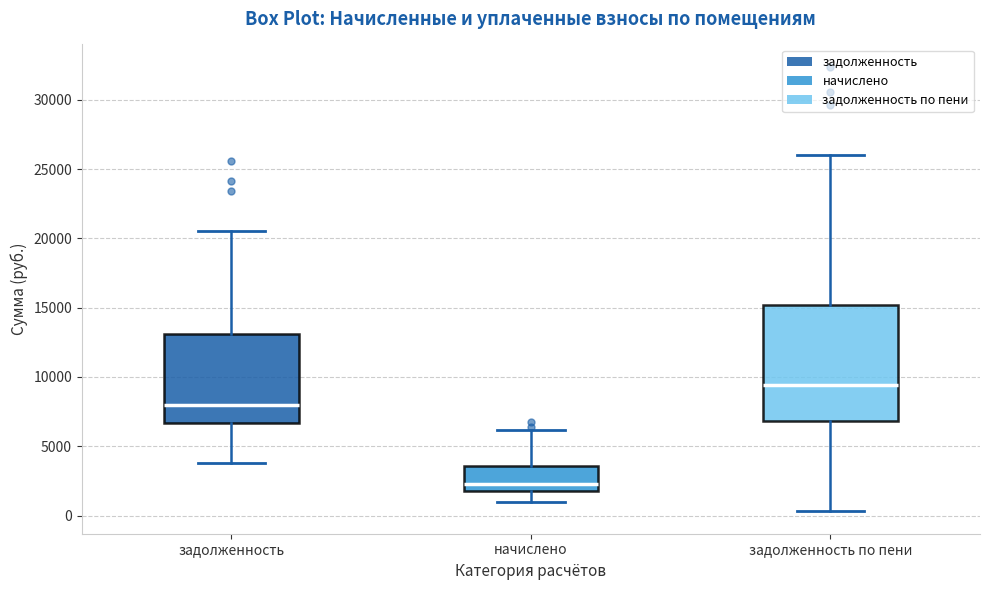

Where is the upper edge of the box for начислено on the y-axis? The values are not printed on the chart, so give them approximately, as read against the axis.

3500